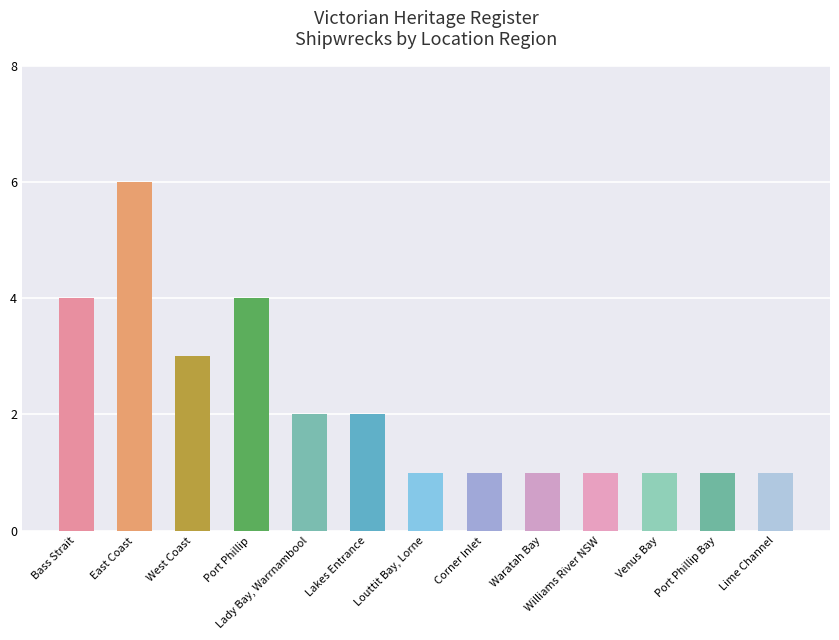

What is the change in value from Lady Bay, Warrnambool to Venus Bay?

-1